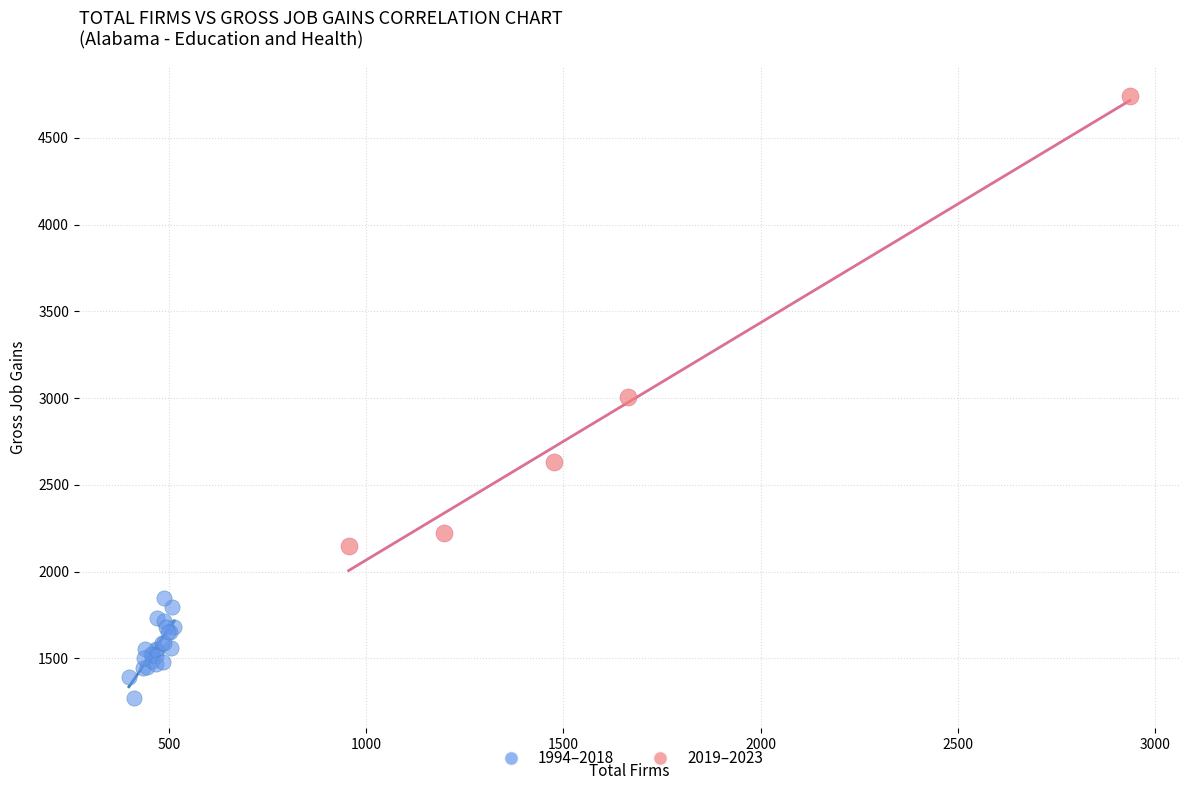

Which series contains the lowest Y value?

1994–2018